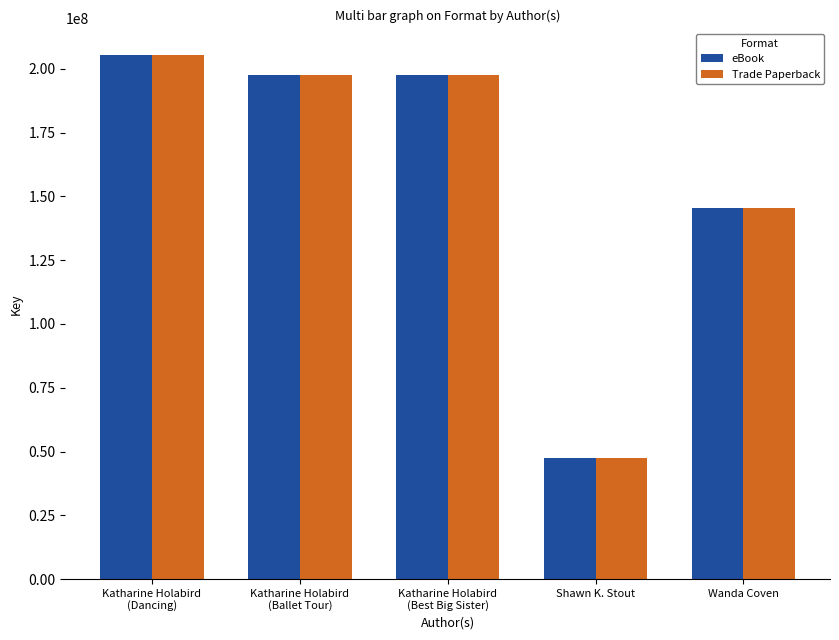

What is the sum of the eBook values at Wanda Coven and Katharine Holabird
(Dancing)?

350964798